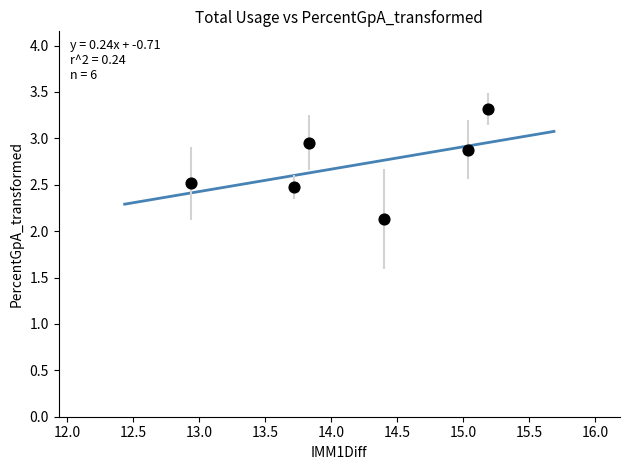

What is the range of X values (max minus min)?

2.3